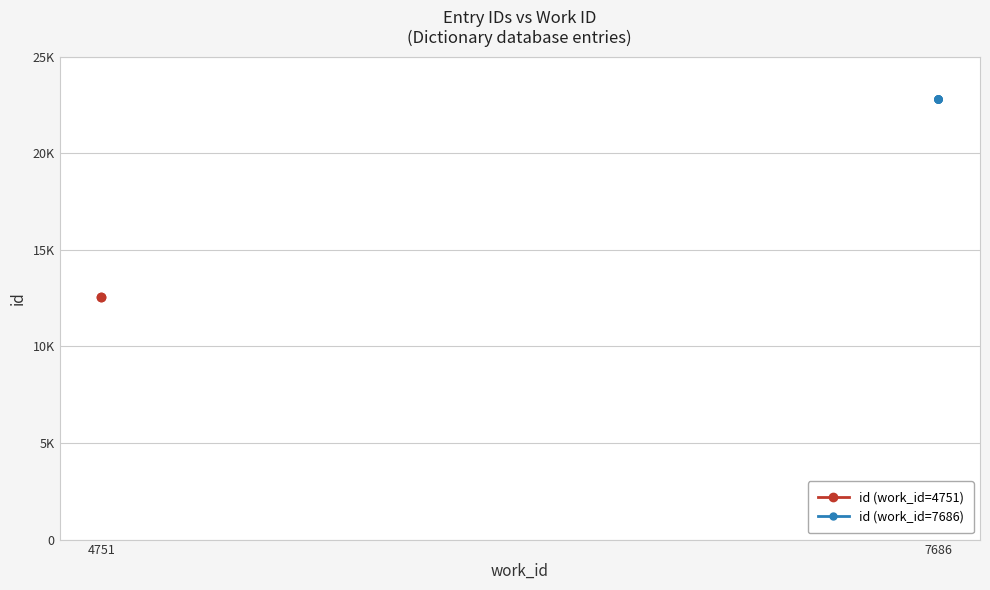

True or false: the data has more than 2 interior local peaks.

False